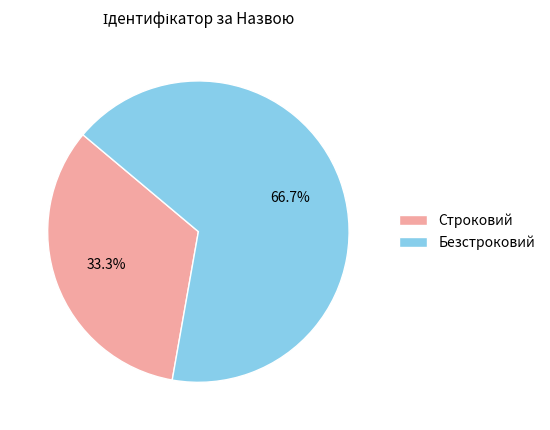

To the nearest percent, what is the combined percentage of Строковий and Безстроковий?

100%